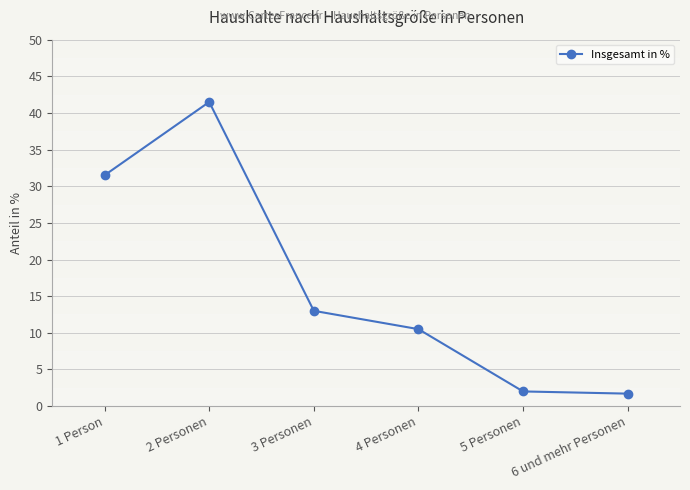

What is the change in value from 2 Personen to 4 Personen?

-31.0